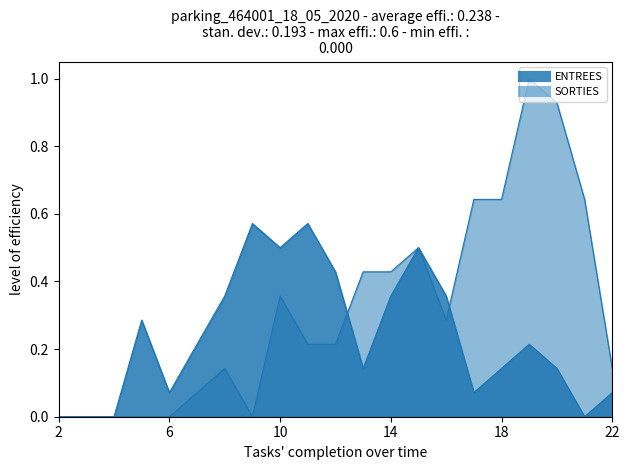

List the series in order of their peak value, highest first.

SORTIES, ENTREES